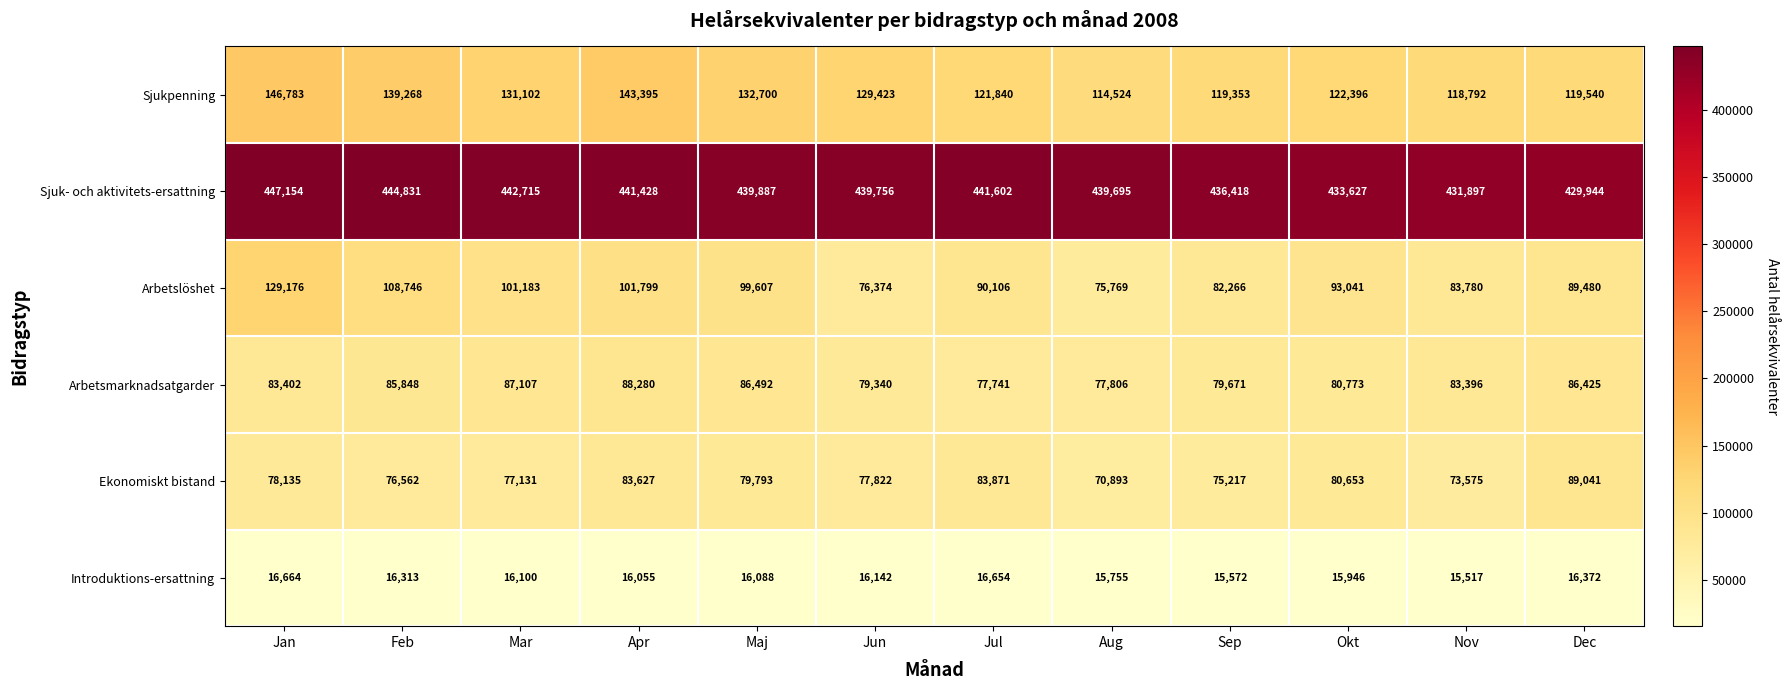

Rank the series by their maximum value, from highest to lowest.

Sjuk- och aktivitets-ersattning, Sjukpenning, Arbetslöshet, Ekonomiskt bistand, Arbetsmarknadsatgarder, Introduktions-ersattning